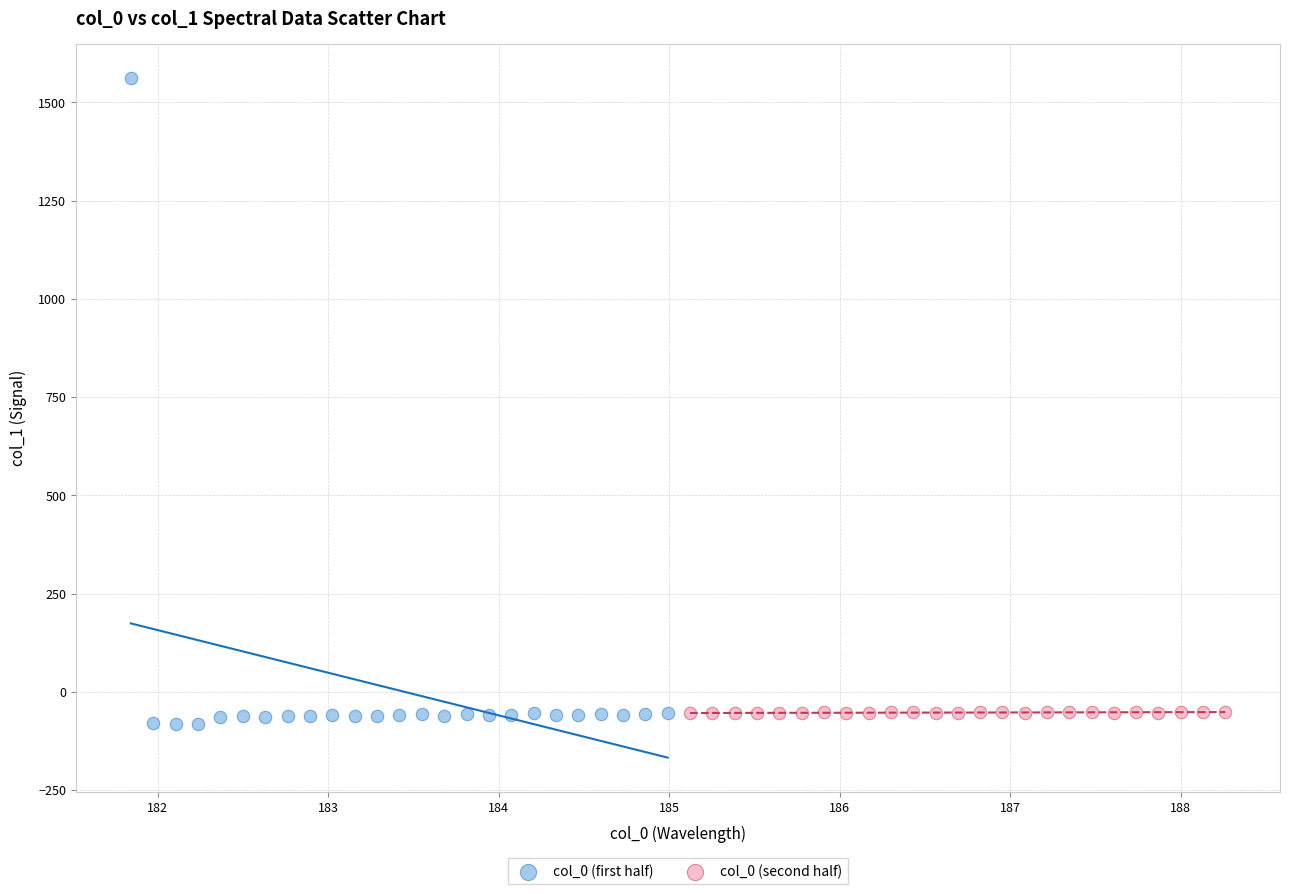

Which series has the largest Y range (max minus min)?

col_0 (first half)